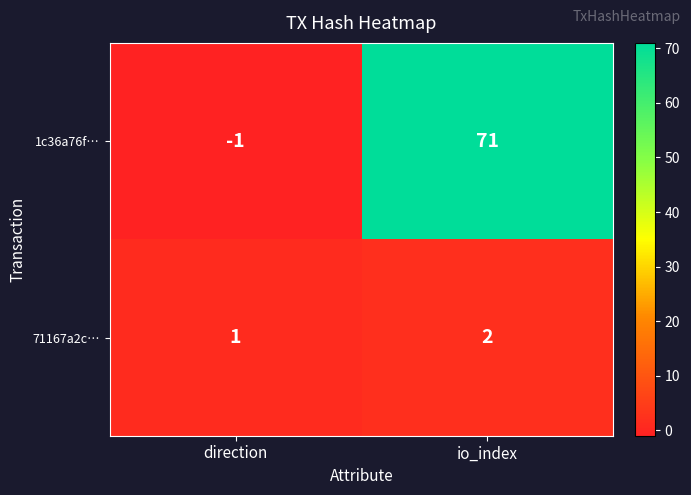

What is the average value of the 1c36a76f… series?

35